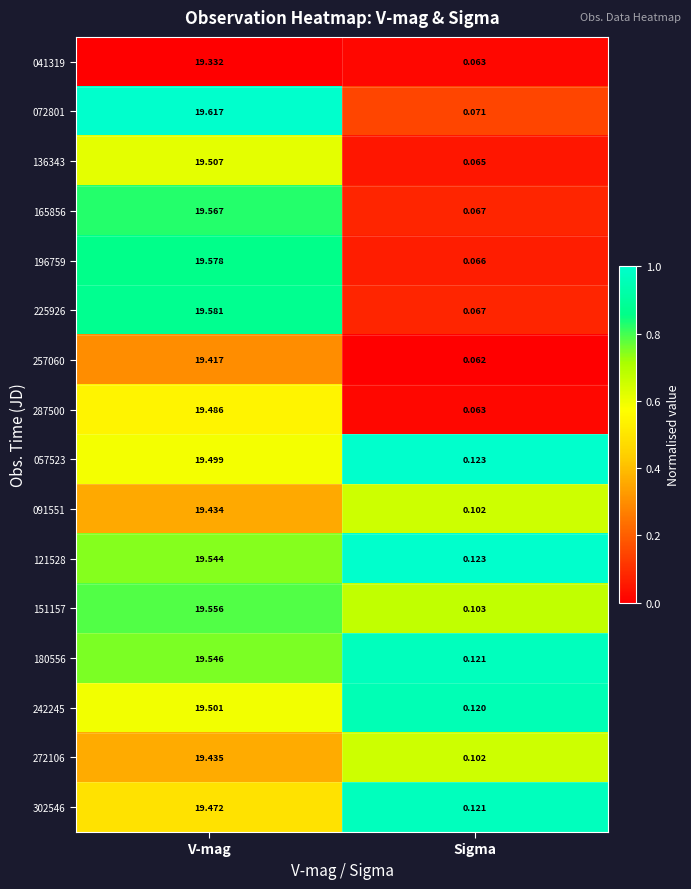

List the labels in order of 196759 value, smallest first.

Sigma, V-mag